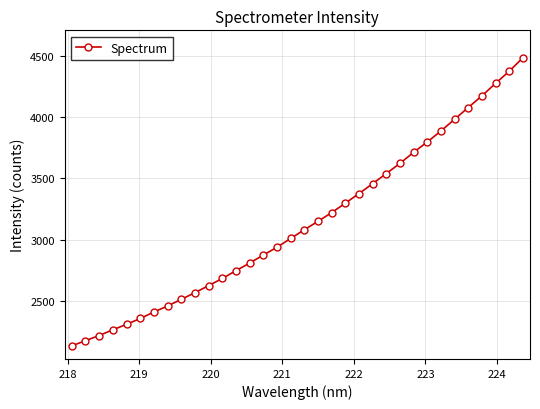

What is the average value?

3134.6